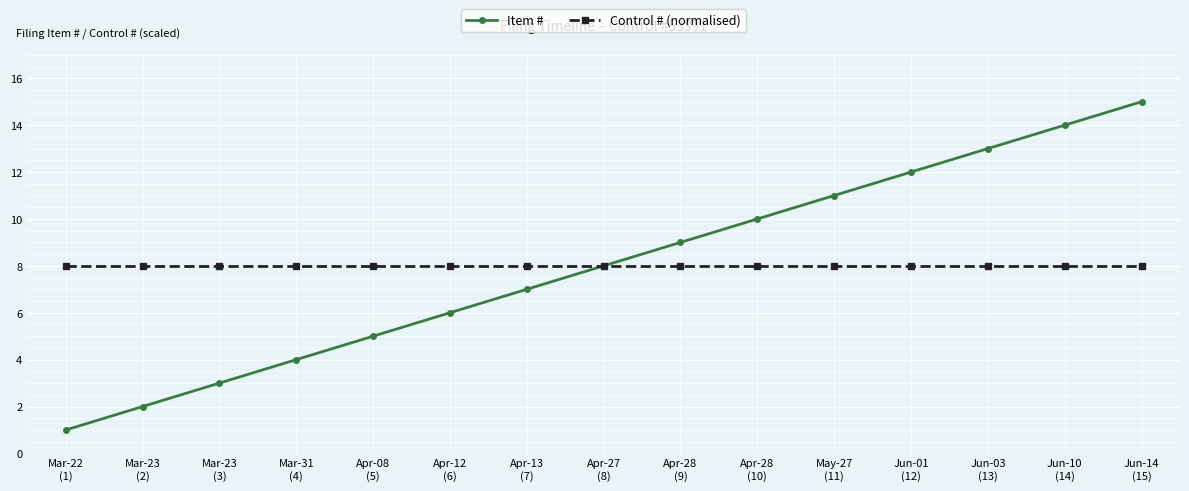

How many values in the Item # series are below 8?

7